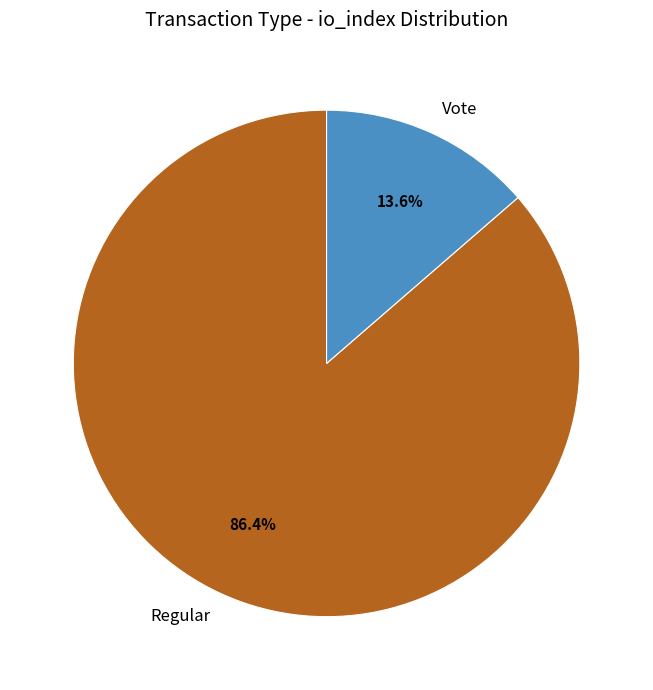

What is the majority slice?

Regular